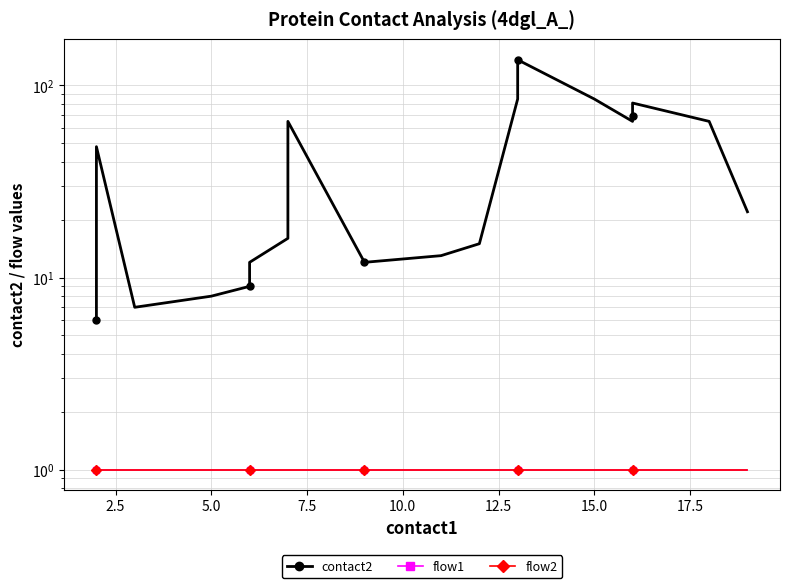

True or false: flow1 and flow2 intersect in this chart.

False